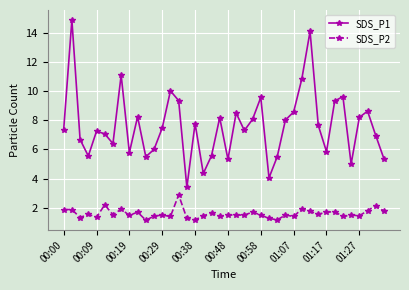

Which series has the largest total across all categories?

SDS_P1